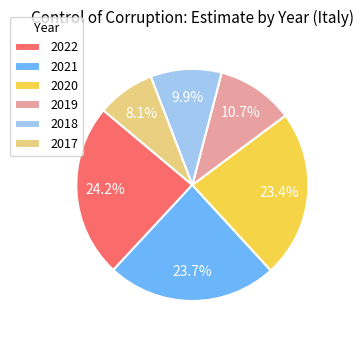

Between 2019 and 2021, which is larger?

2021